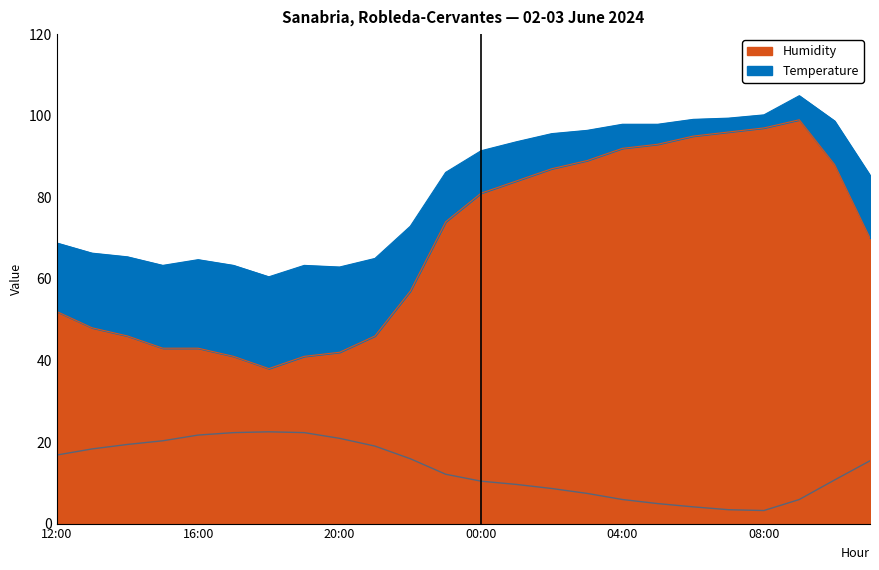

At which category is the sum across all series the highest?

09:00